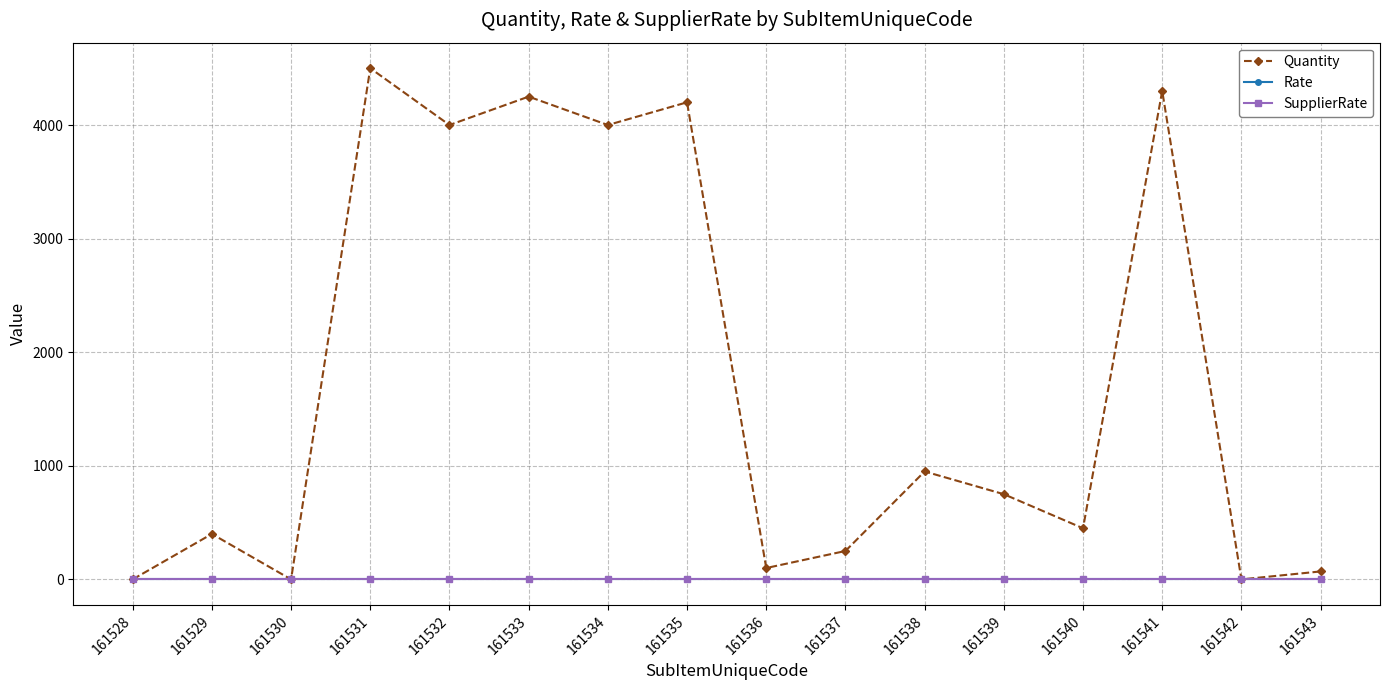

Is this an area chart (filled region under the line)?

No